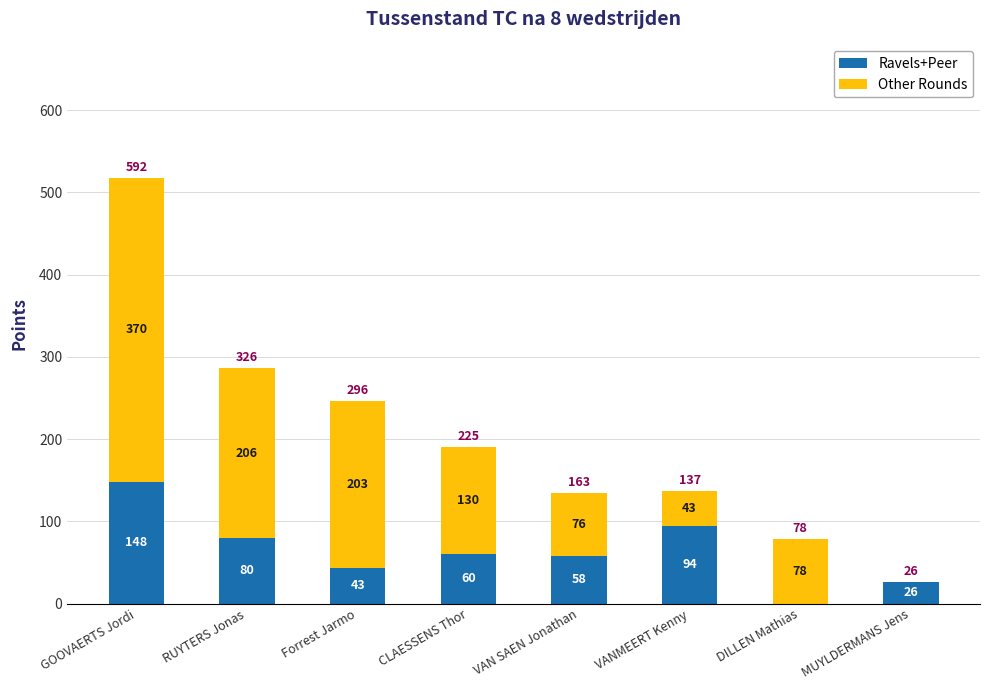

The value of Ravels+Peer at CLAESSENS Thor is 96. True or false?

False